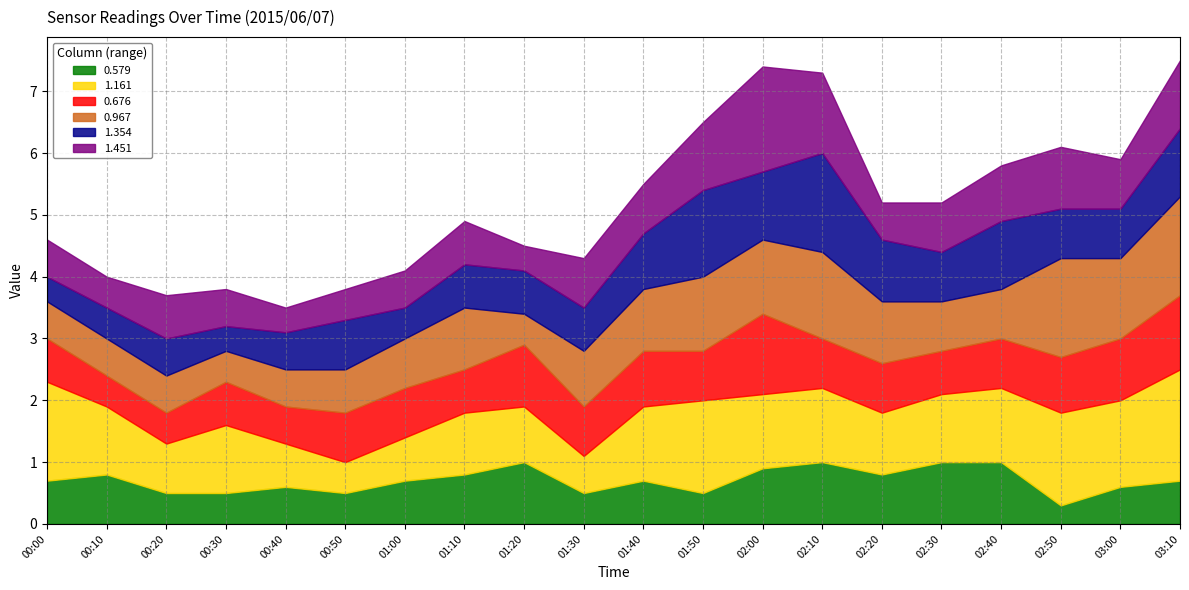

How many 0.676 values are between 0 and 1?

18